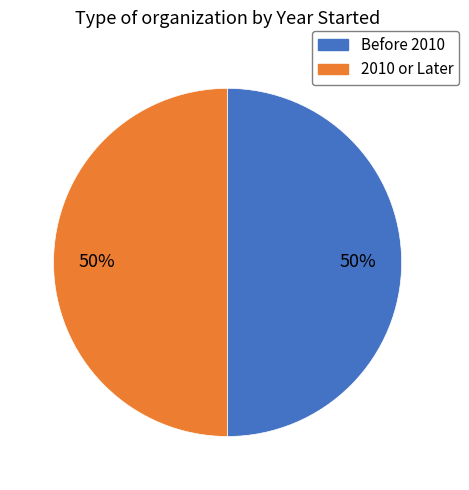

To the nearest percent, what is the average slice percentage?

50%